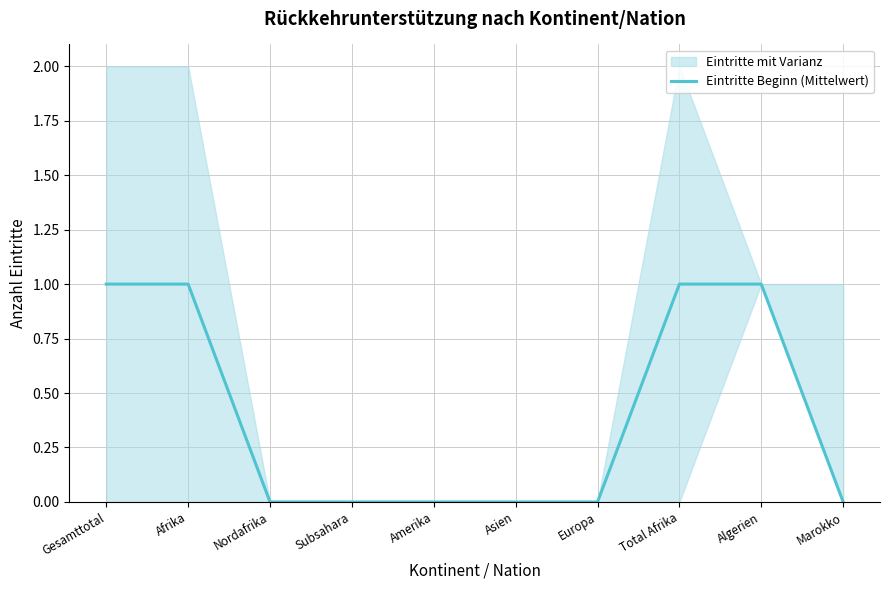

Which label corresponds to the largest value in the chart?

Gesamttotal